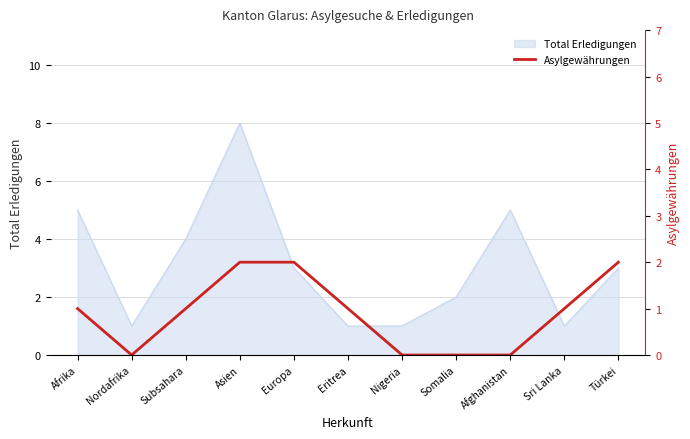

Where does the data first go above 1?

Asien